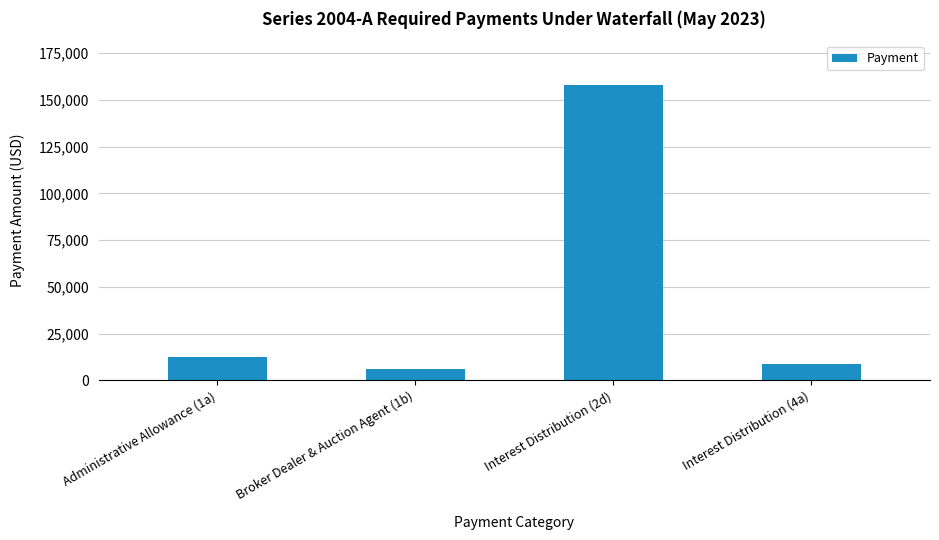

How many data points are less than 12334?

2